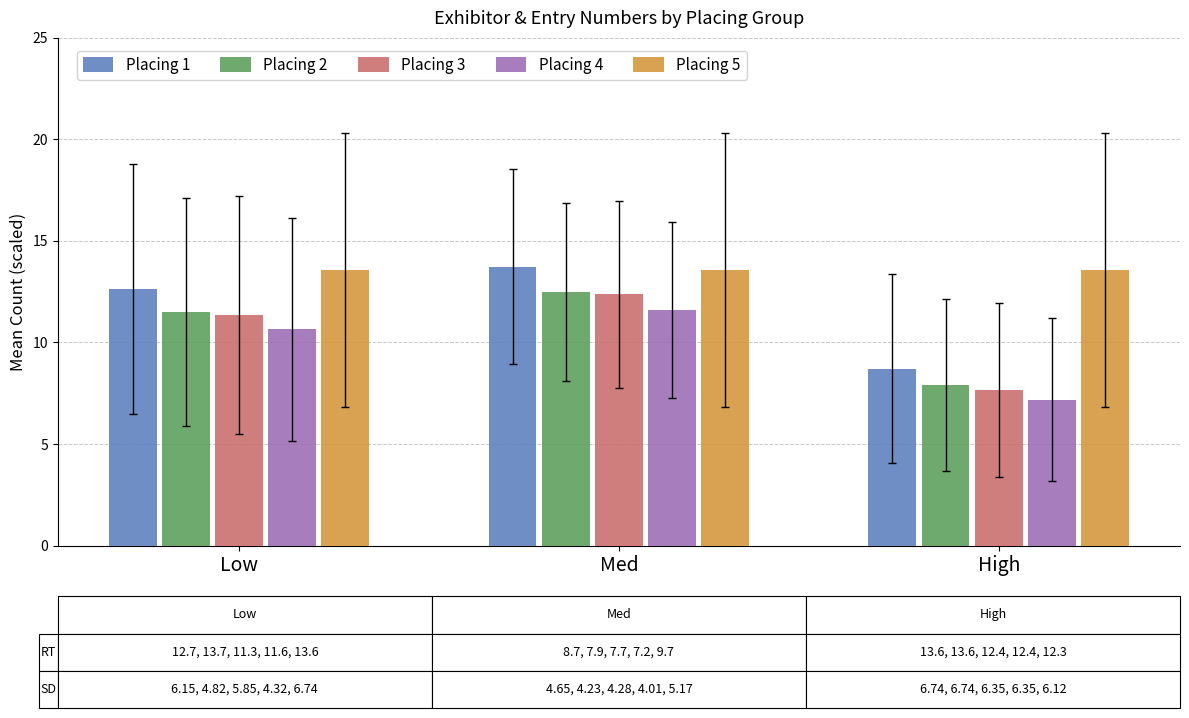

At which label does Placing 4 reach its peak?

Med